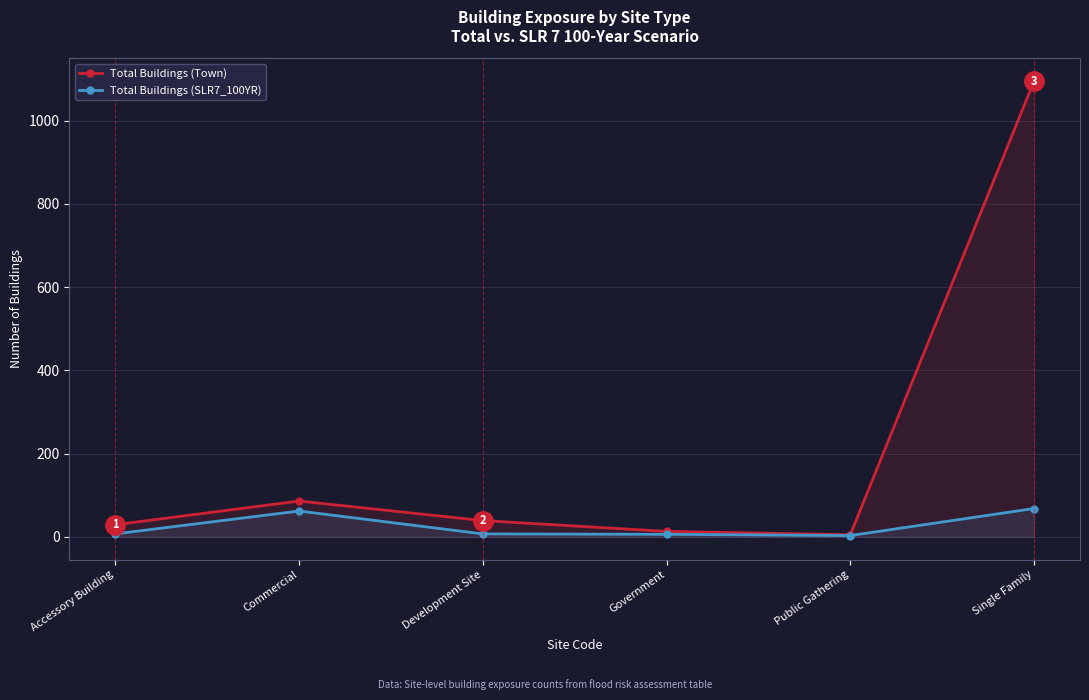

What is the sum of the Total Buildings (SLR7_100YR) values at Development Site and Single Family?

75